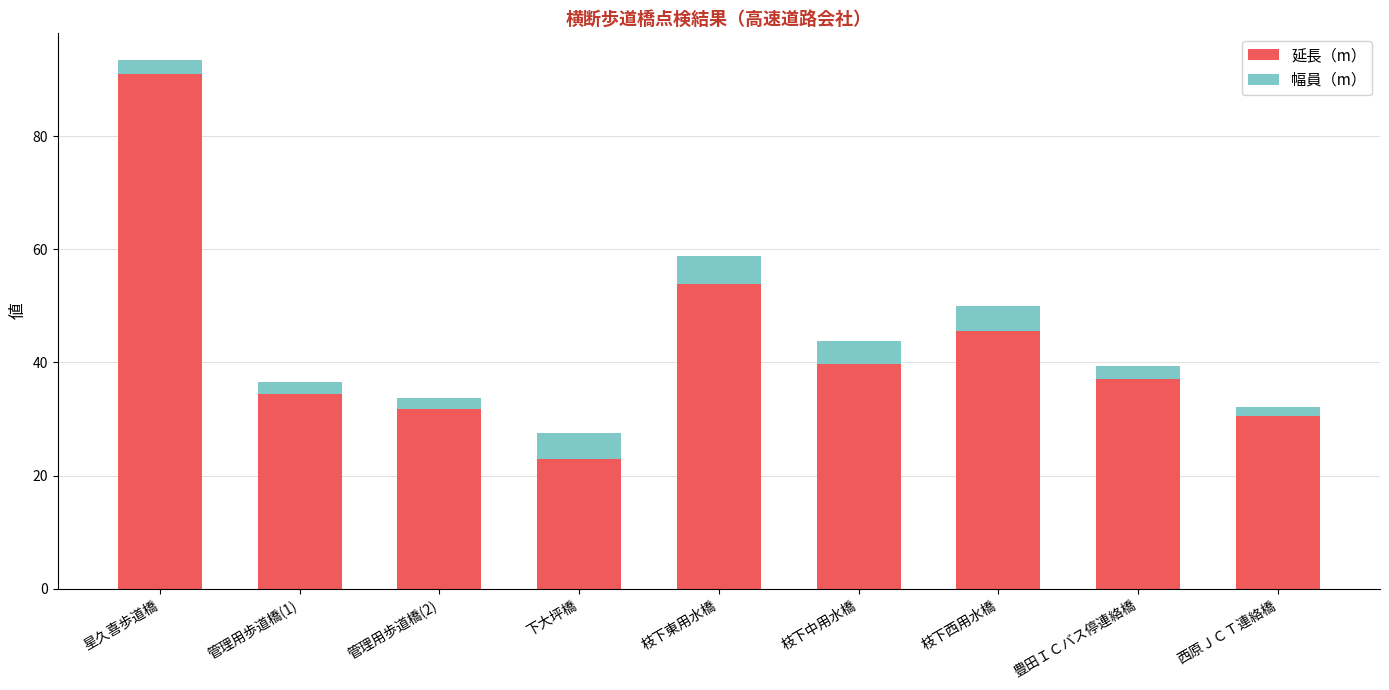

At which category is the sum across all series the highest?

星久喜歩道橋